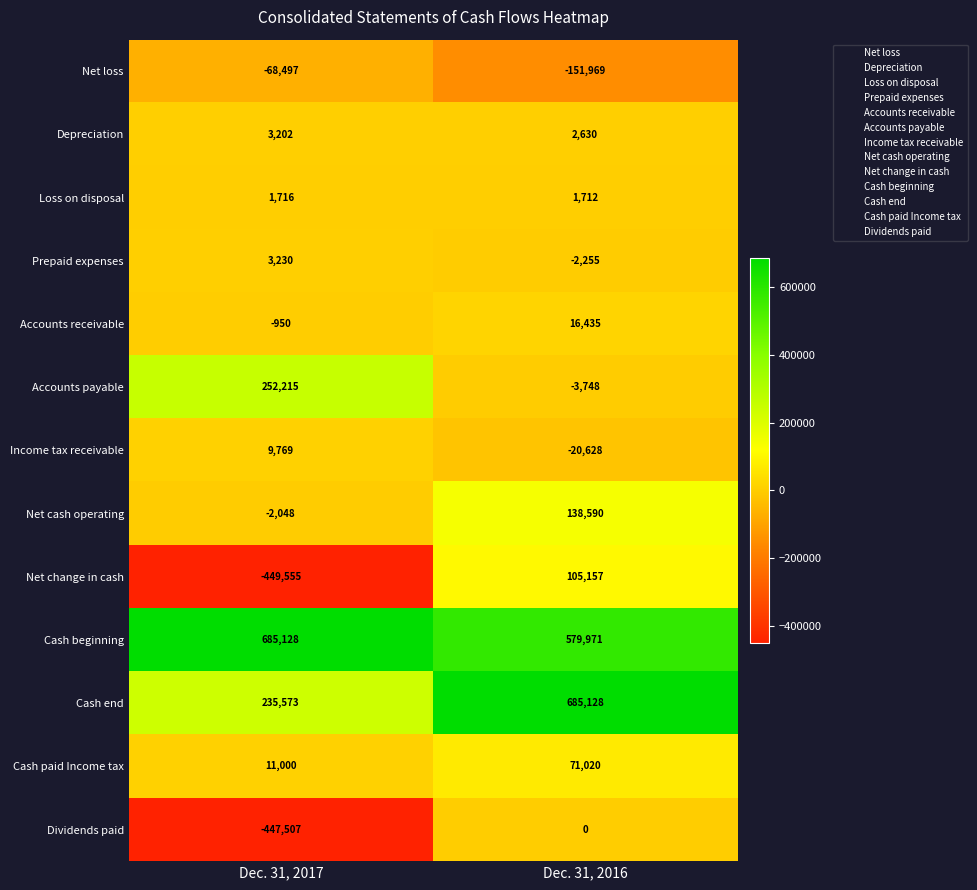

What is the total value across all series at Dec. 31, 2016?

1422043